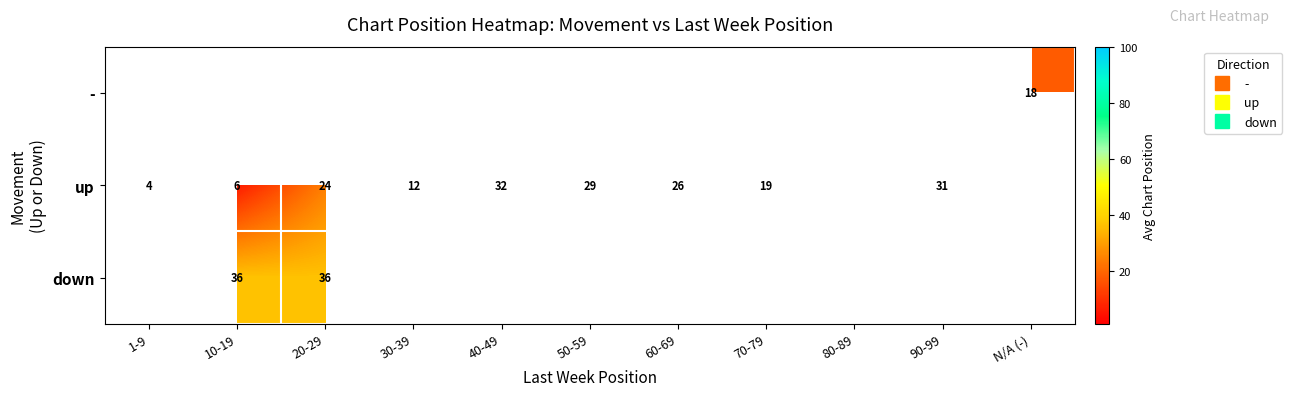

Which category has the lowest value in the up series?

1-9